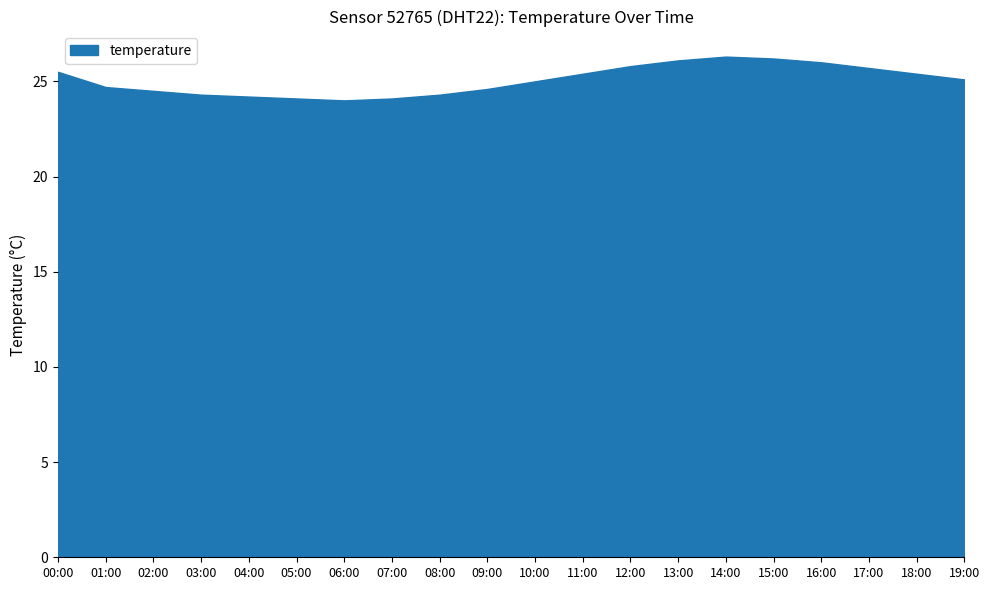

Is it true that temperature equals 24.0 at 06:00?

True